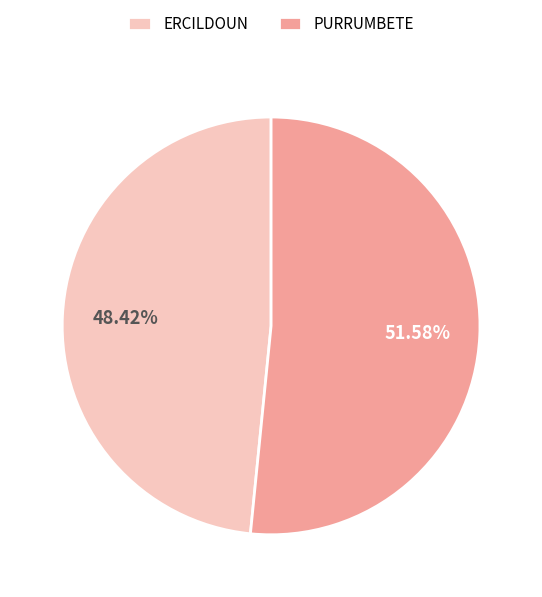

Which has a higher value, ERCILDOUN or PURRUMBETE?

PURRUMBETE